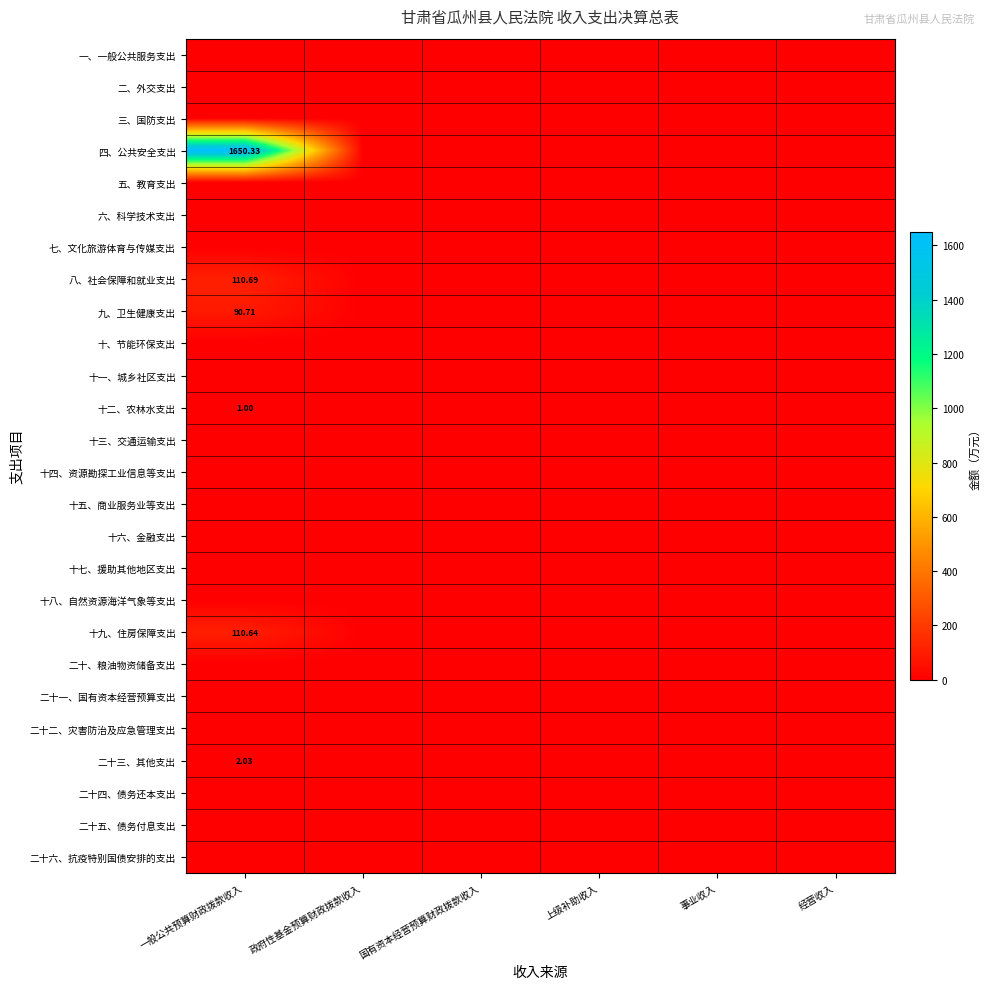

Which category has the highest value across all series?

一般公共预算财政拨款收入